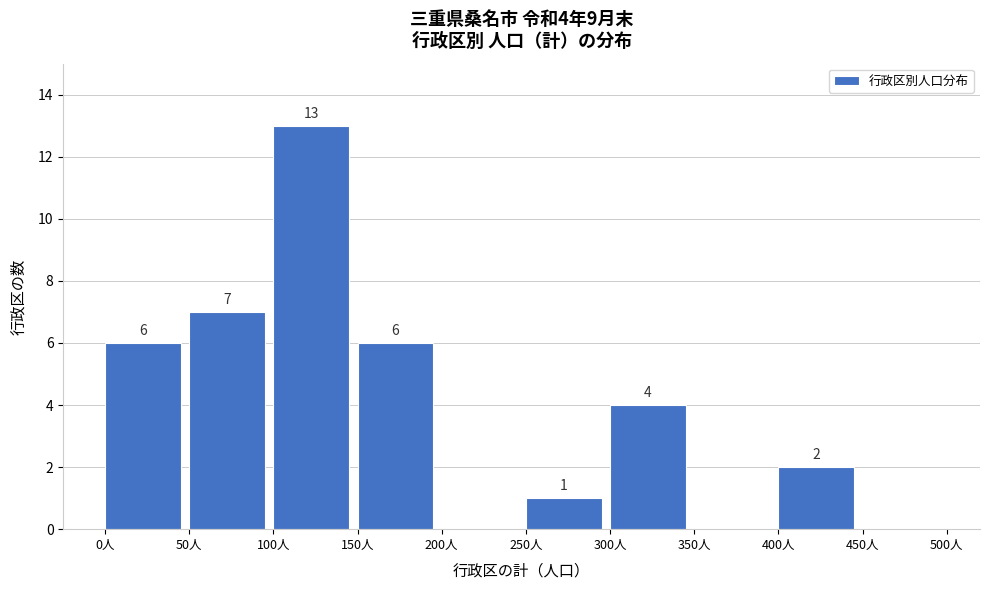

Over which range of the x-axis is the bar tallest?

100 to 150